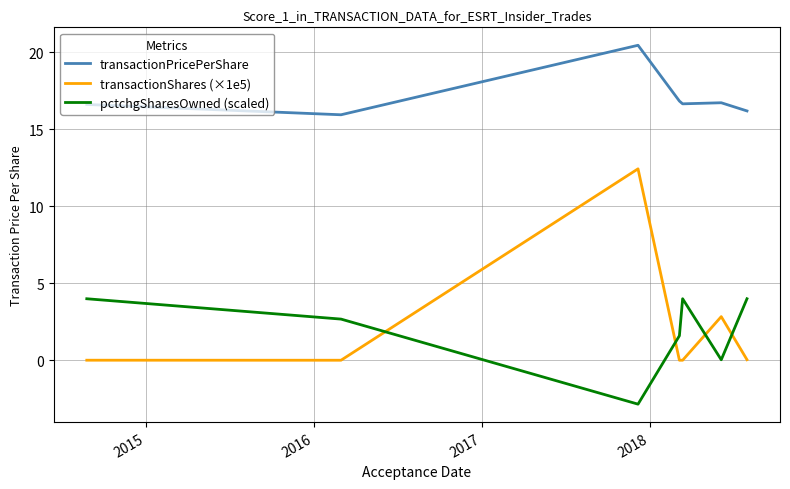

Which series has the largest range (max minus min)?

transactionShares (×1e5)